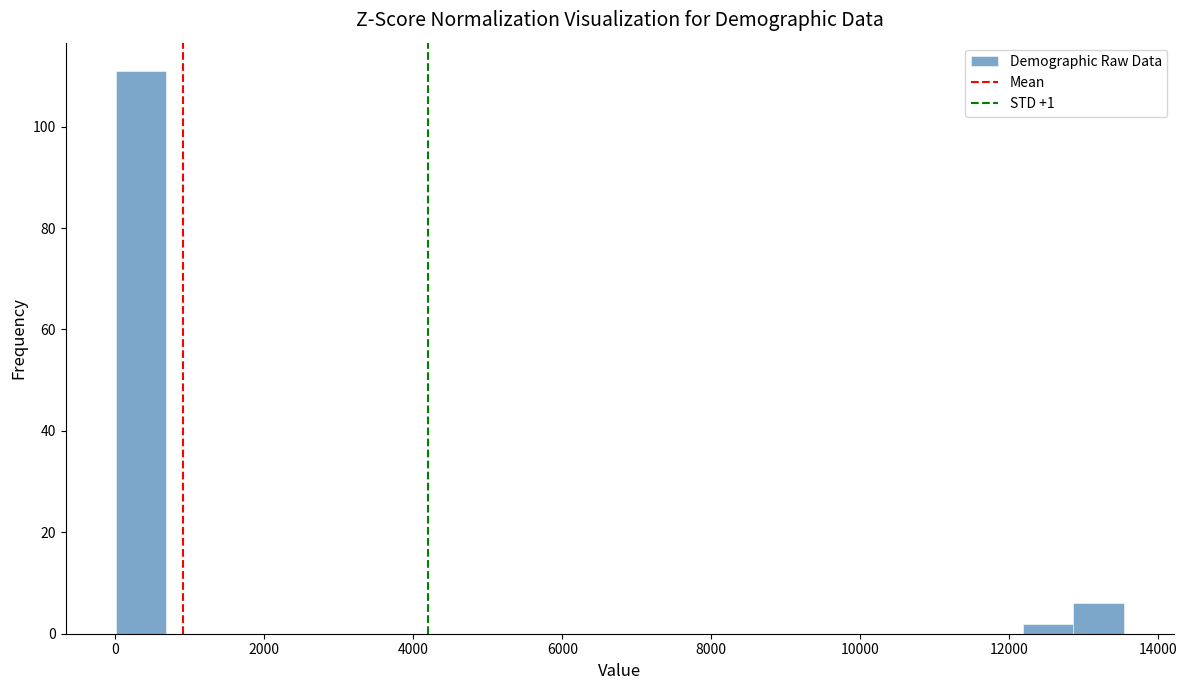

Around what value on the x-axis is the tallest bar? Give the approximate position of its centre, as read against the axis.

400